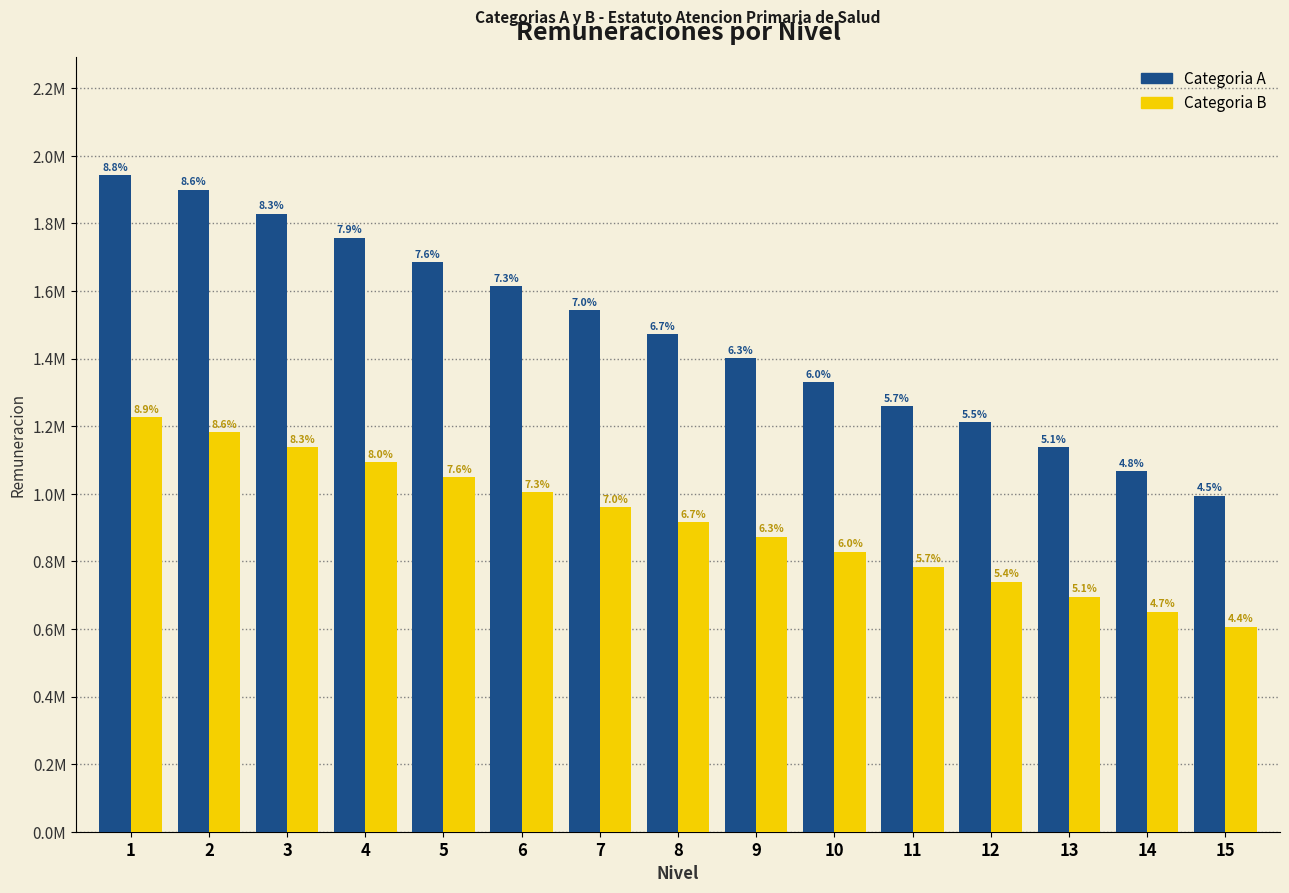

What are all the series names shown in the legend?

Categoria A, Categoria B